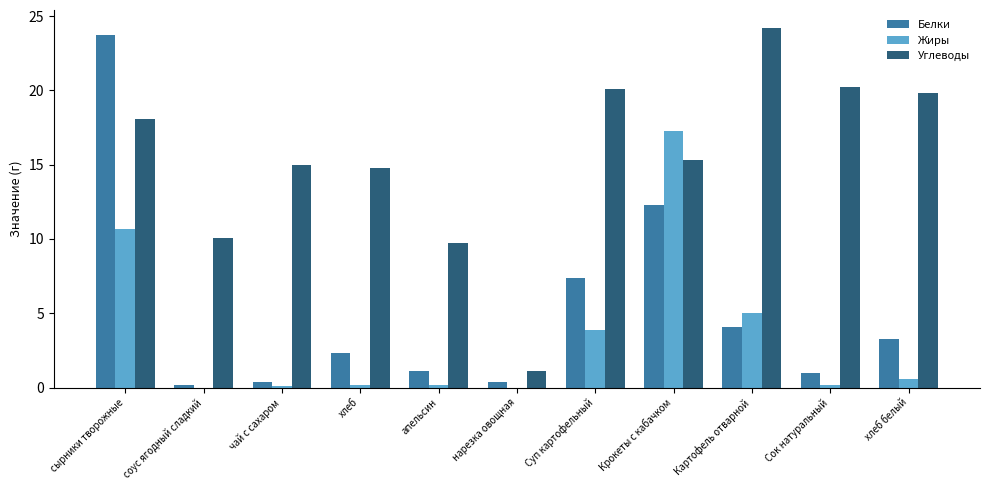

What is the maximum value for Белки?

23.7